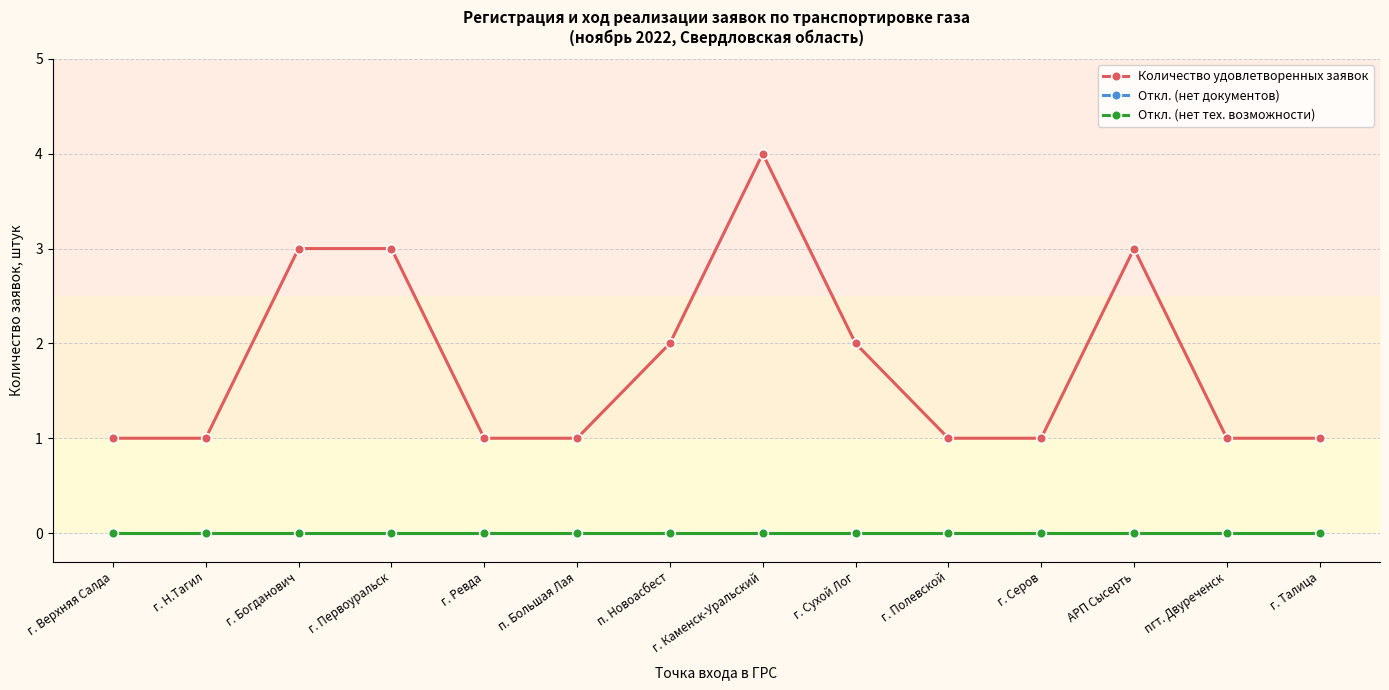

What position from the right is г. Полевской?

5